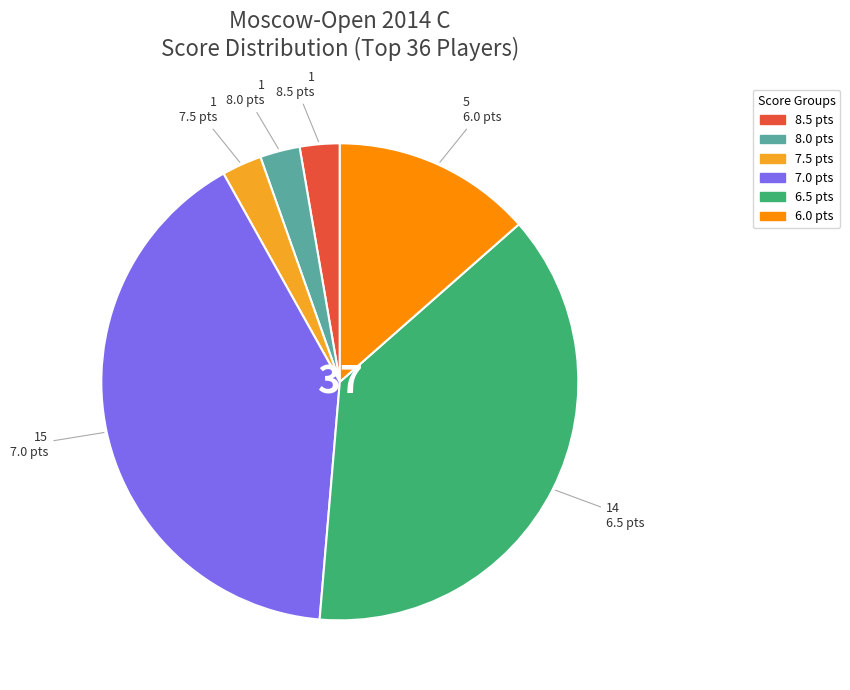

The 6.5 slice represents 38% of the pie. True or false?

True